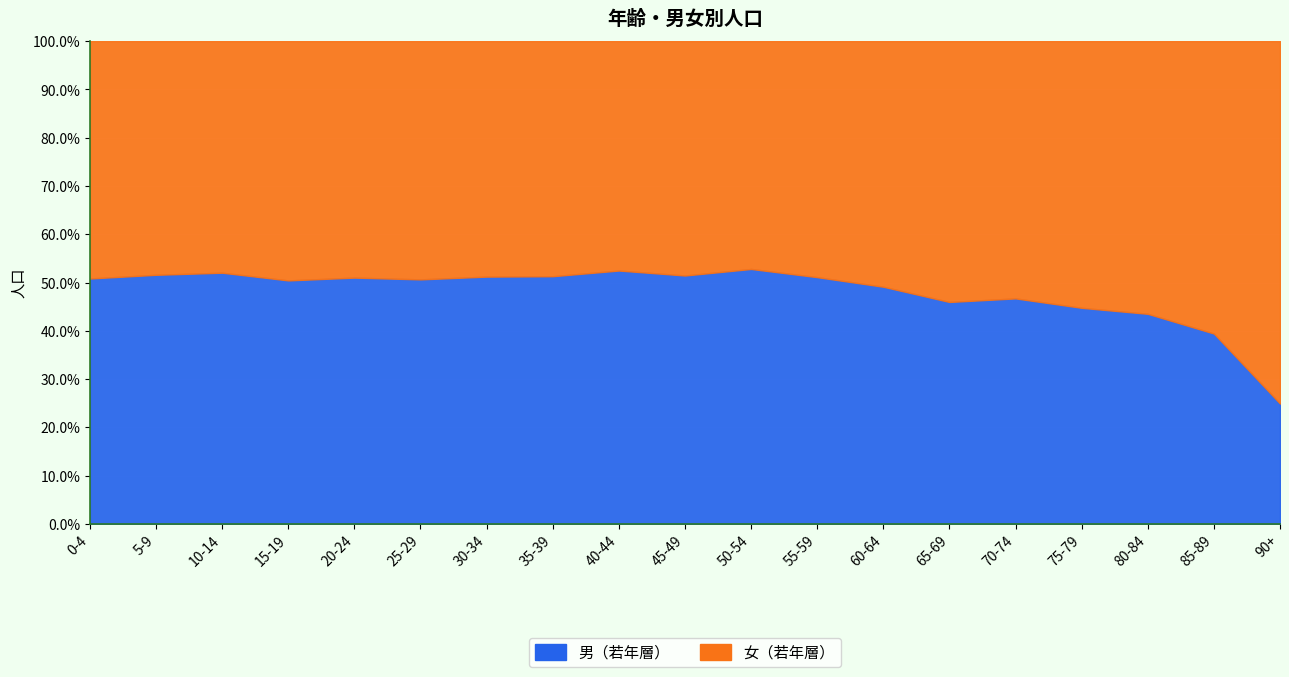

True or false: 女（若年層） and 男（若年層） intersect in this chart.

True